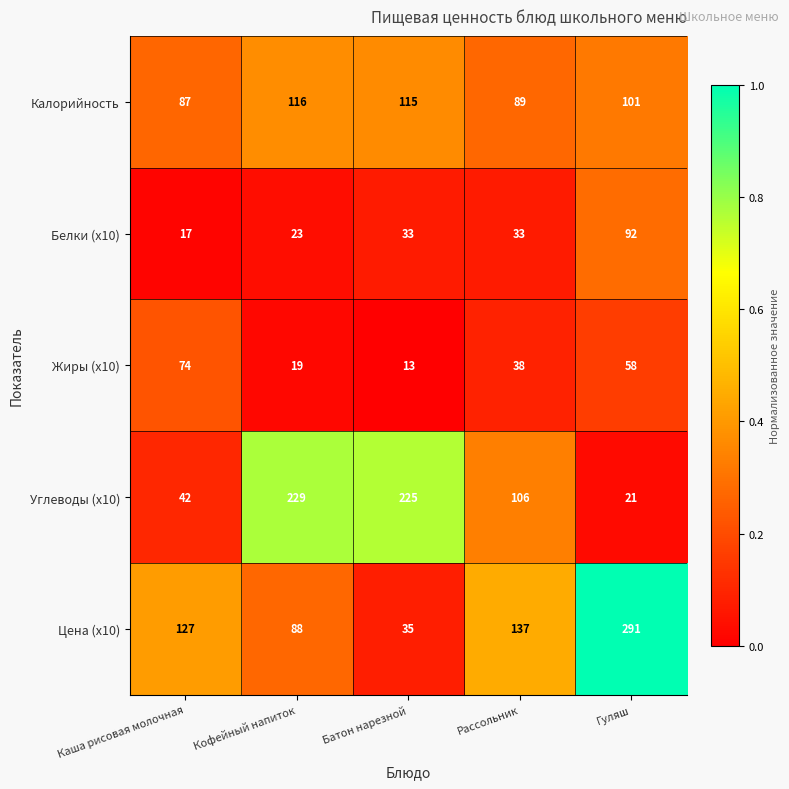

Rank the series at Батон нарезной from highest to lowest value.

Углеводы (x10), Калорийность, Цена (x10), Белки (x10), Жиры (x10)